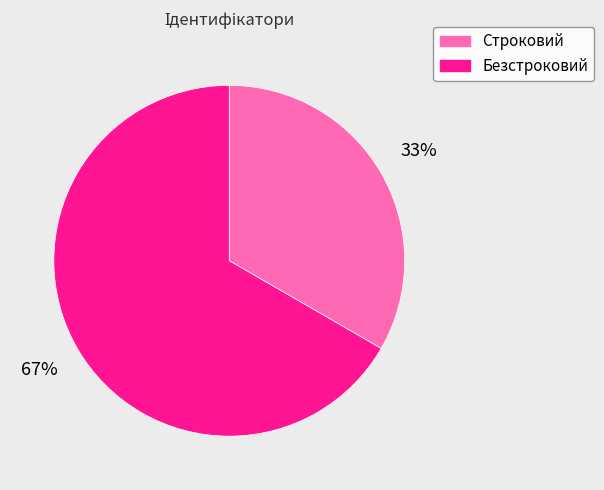

Combined, do Безстроковий and Строковий account for over 50%?

Yes